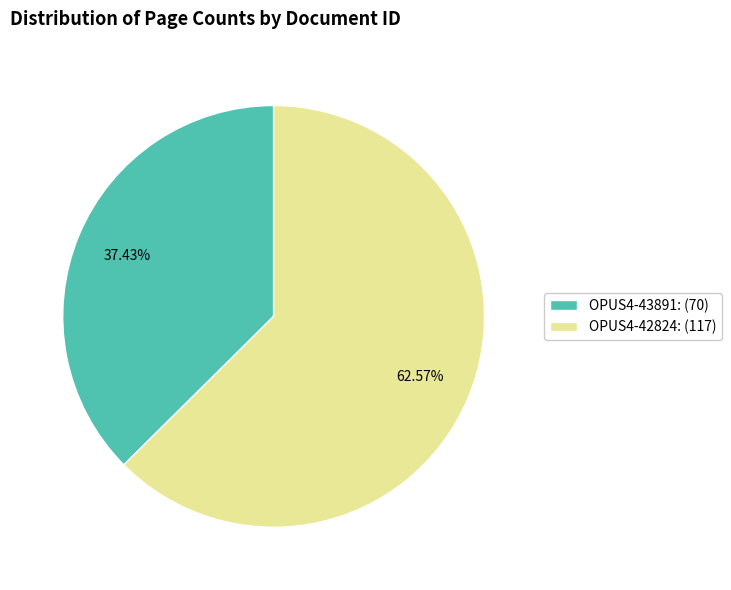

To the nearest percent, what is the difference between the OPUS4-42824 and OPUS4-43891 slice percentages?

25%